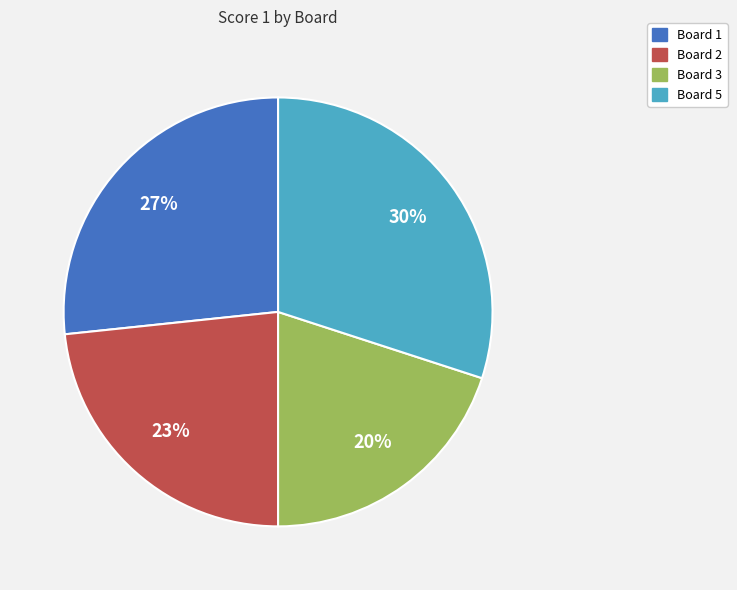

Is there a majority slice in this chart?

No